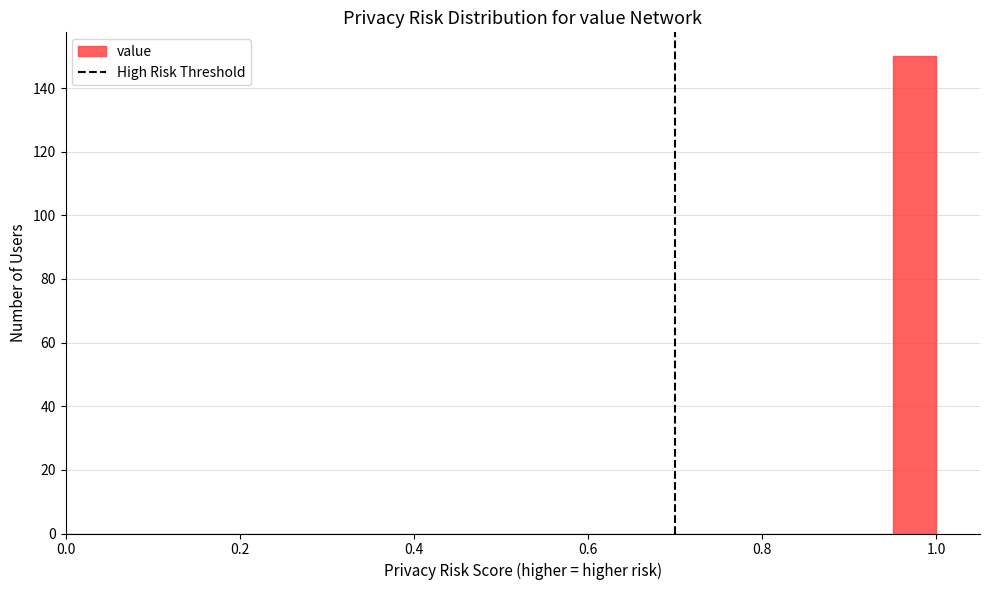

Read against the x-axis, roughly where is the centre of the tallest bar?

0.98